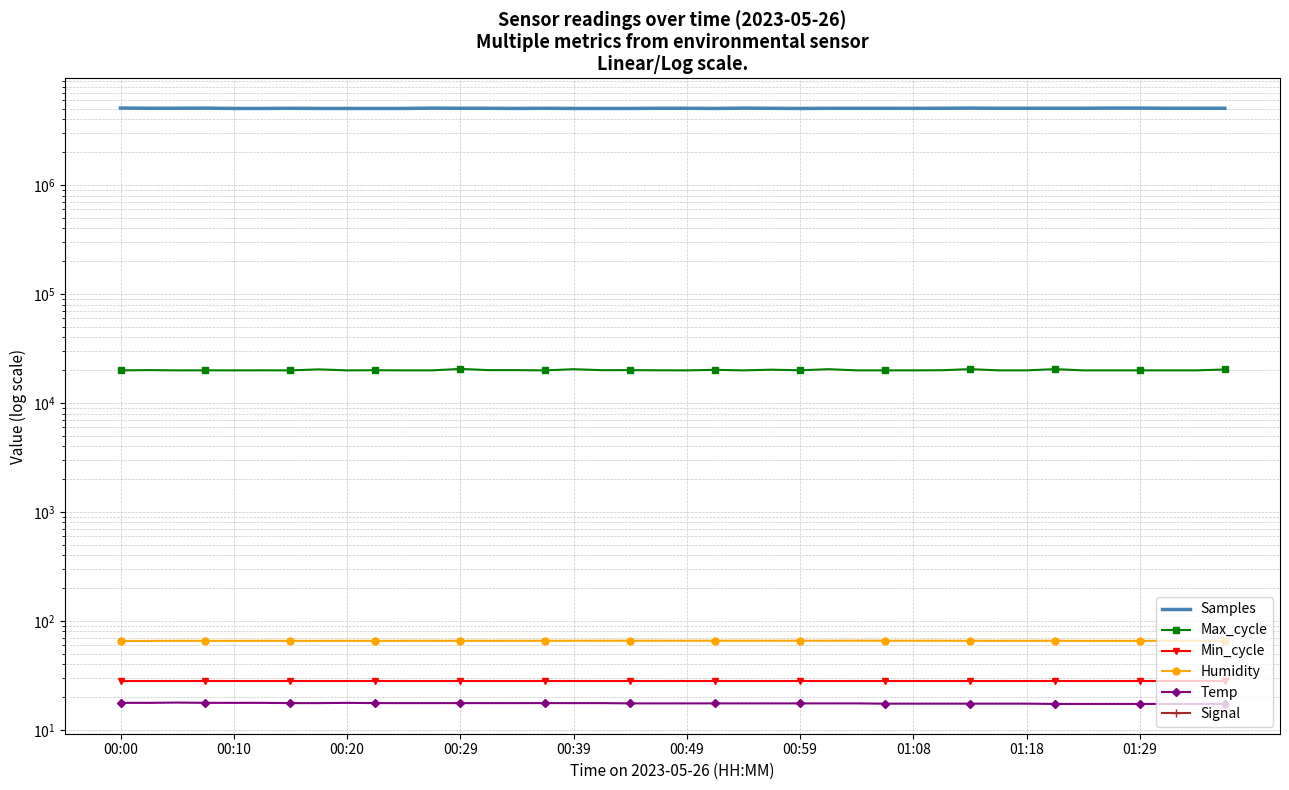

Rank the series by their maximum value, from lowest to highest.

Signal, Temp, Min_cycle, Humidity, Max_cycle, Samples